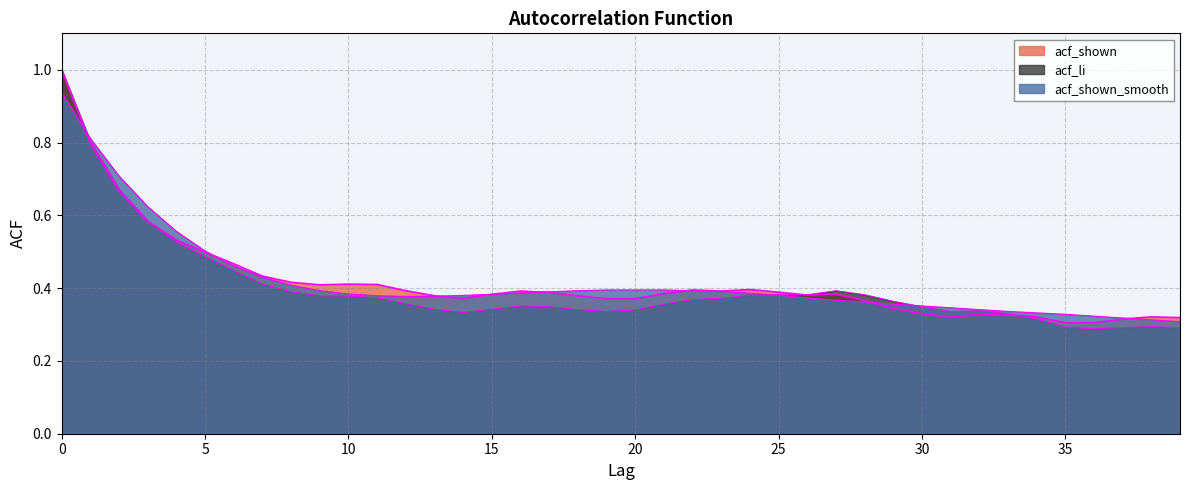

The acf_shown_smooth series shows 0.3 at 33. True or false?

True